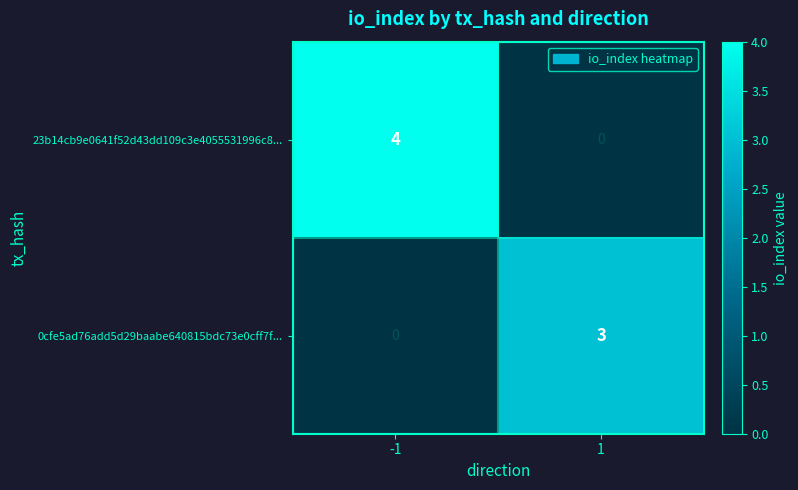

How many data points does each series have?

2